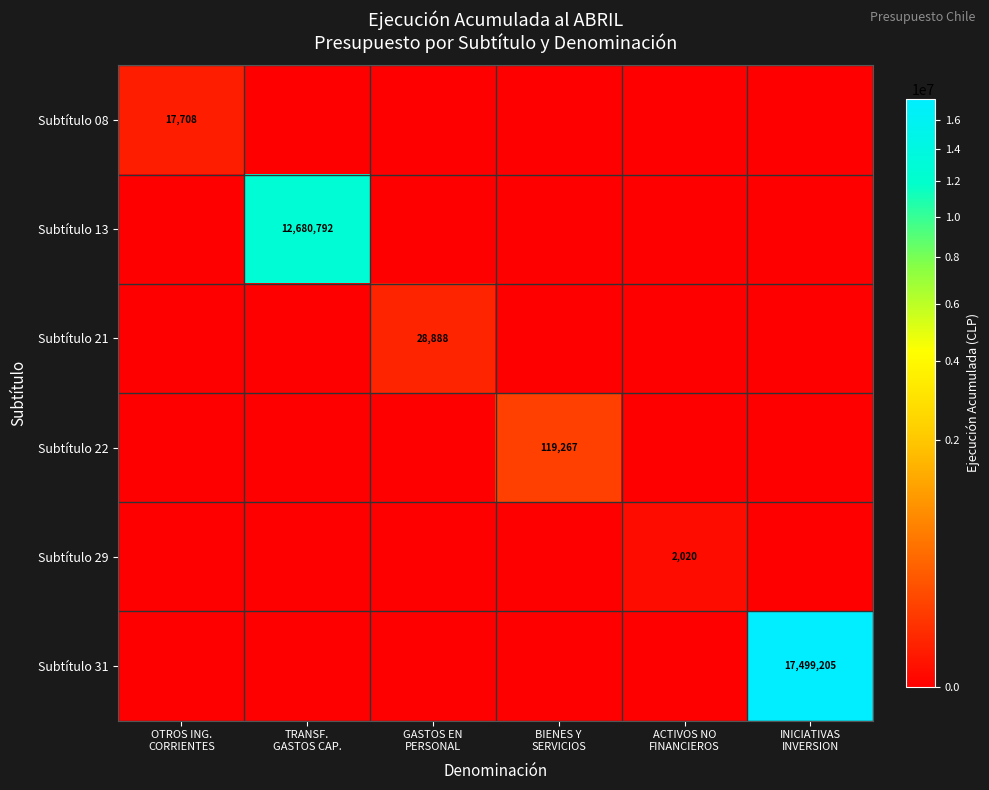

List the series in order of their peak value, highest first.

Subtítulo 31, Subtítulo 13, Subtítulo 22, Subtítulo 21, Subtítulo 08, Subtítulo 29